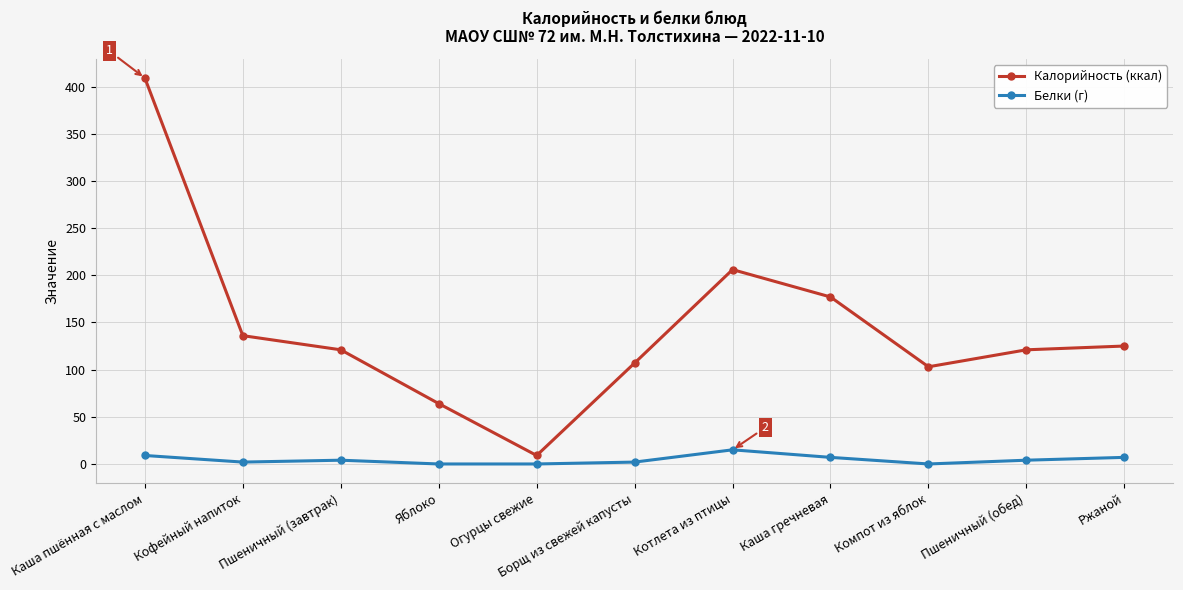

What is the label of the 9th point from the left?

Компот из яблок